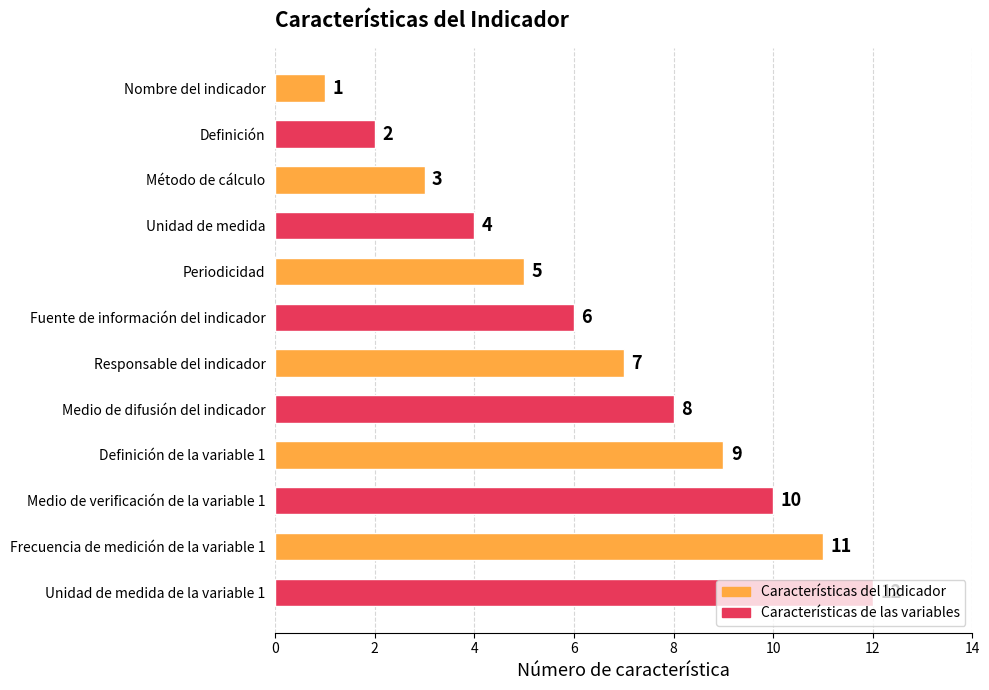

The value at Definición is 2. True or false?

True